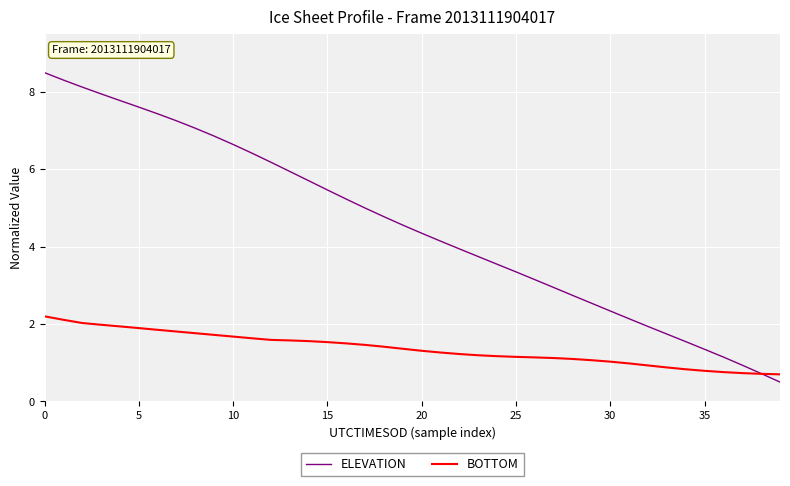

Which series has the largest total across all categories?

ELEVATION